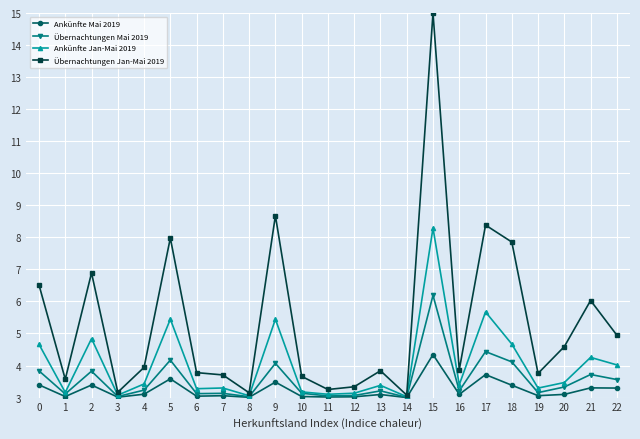

What is the total value across all series at 10?

13.0